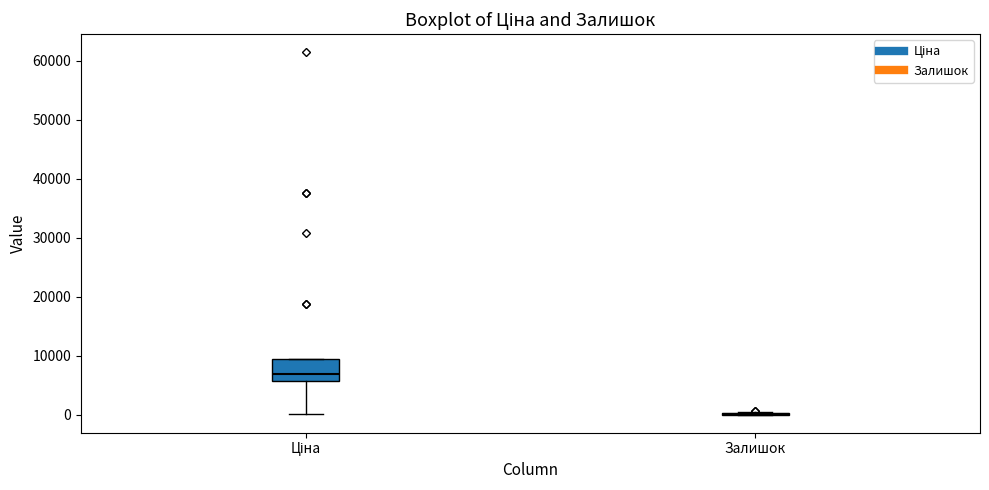

Reading left to right, read every box against the y-axis: the position of its median line, the range the box covers, and the ends of its whiskers. The values are not printed on the chart, so give them approximately, as read against the axis.

Ціна: median 7000, box 6000 to 9000, whiskers 0 to 9000
Залишок: box collapsed to a line at 0, whiskers 0 to 0